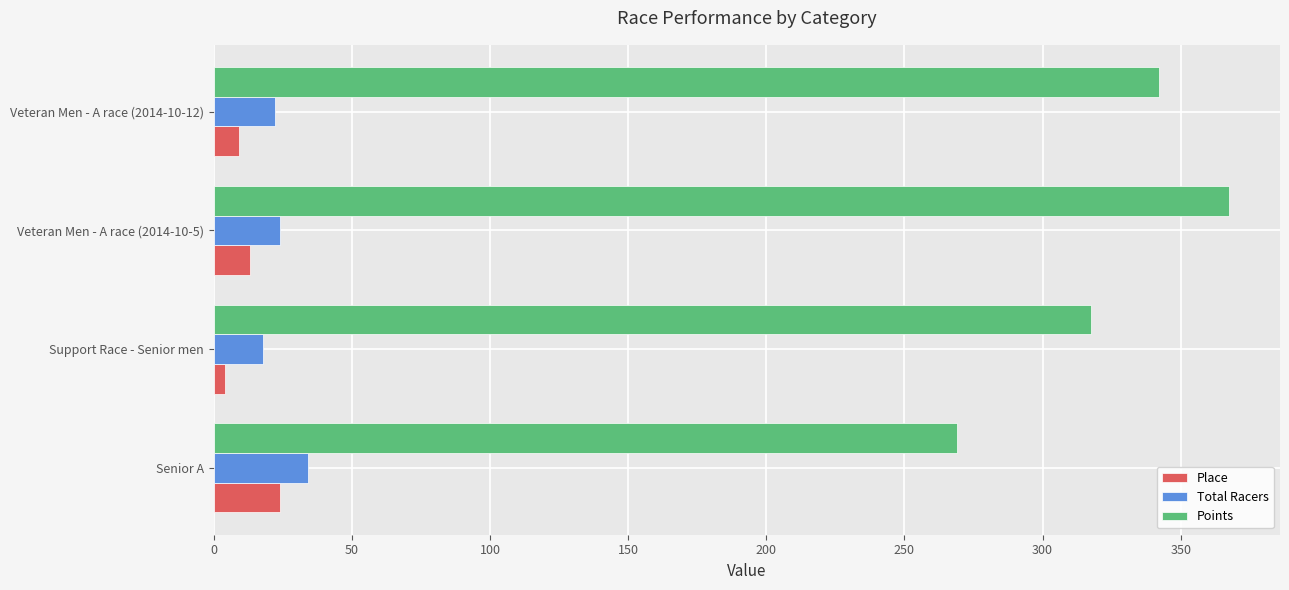

The Place series shows 9.0 at Veteran Men - A race (2014-10-12). True or false?

True